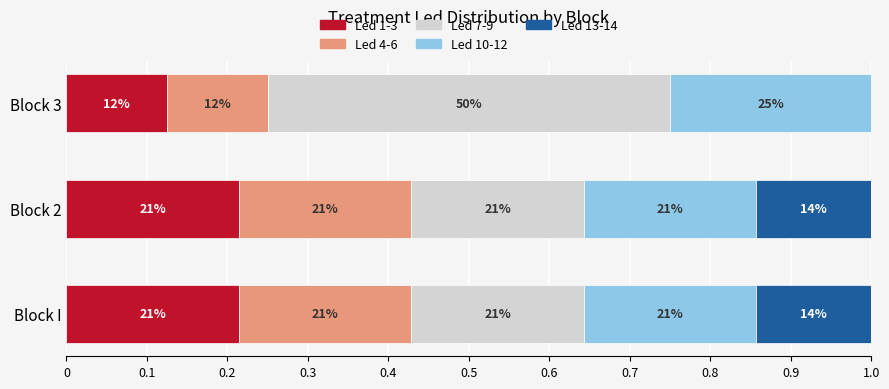

Reading left to right, extract all data points from this chart.

Led 1-3: 0=0.2	0.1=0.2	0.2=0.1
Led 4-6: 0=0.2	0.1=0.2	0.2=0.1
Led 7-9: 0=0.2	0.1=0.2	0.2=0.5
Led 10-12: 0=0.2	0.1=0.2	0.2=0.2
Led 13-14: 0=0.1	0.1=0.1	0.2=0.0